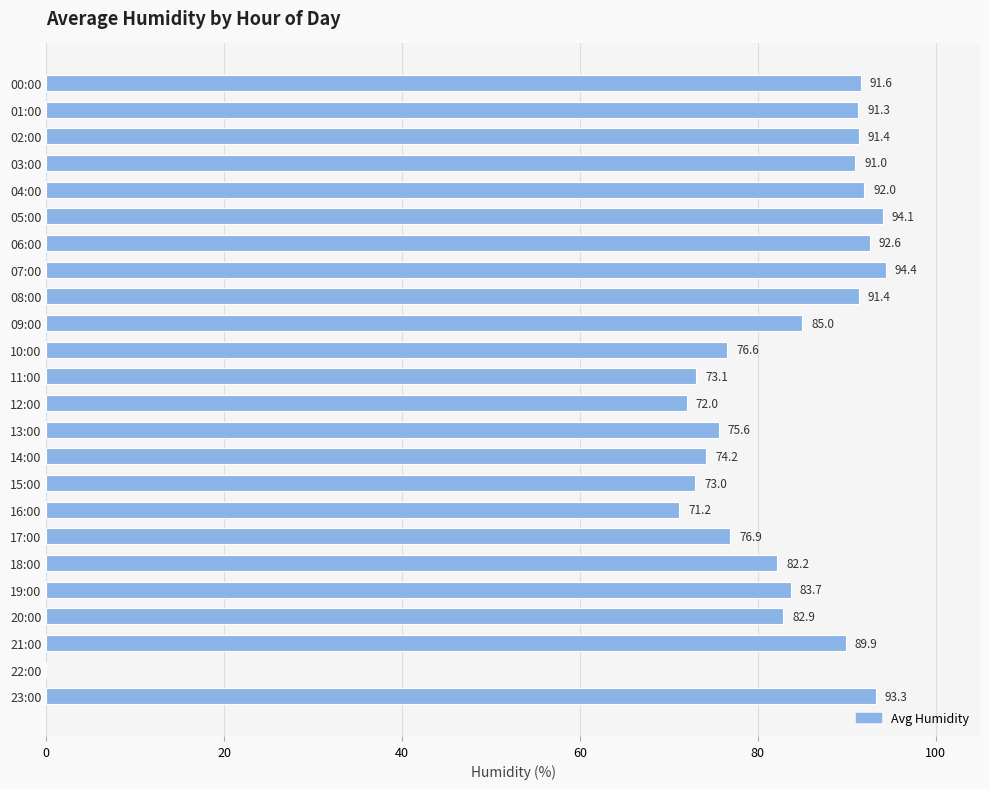

How many series are shown in this chart?

1